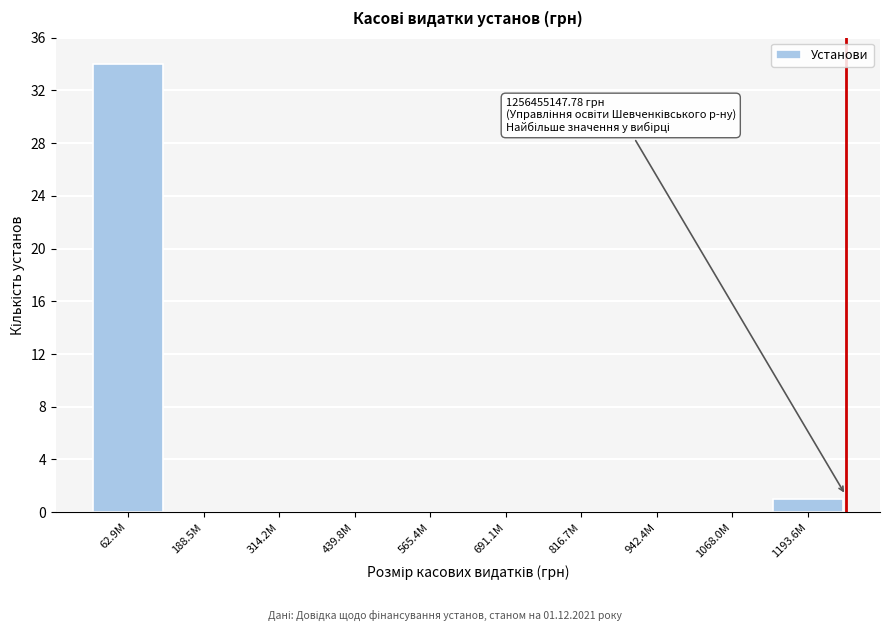

Reading right to left, transcribe all the data shown in this chart.

1193.6M=1	1068.0M=0	942.4M=0	816.7M=0	691.1M=0	565.4M=0	439.8M=0	314.2M=0	188.5M=0	62.9M=34